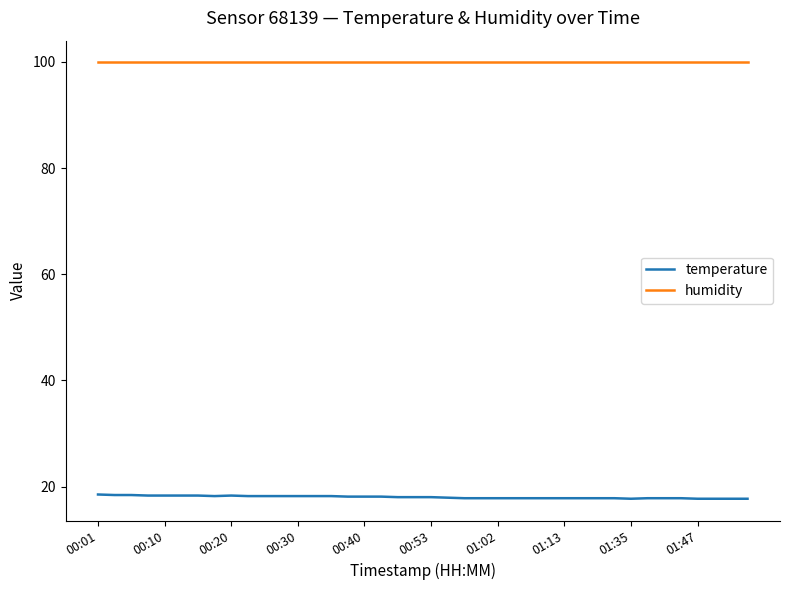

How many lines are shown in the chart?

2